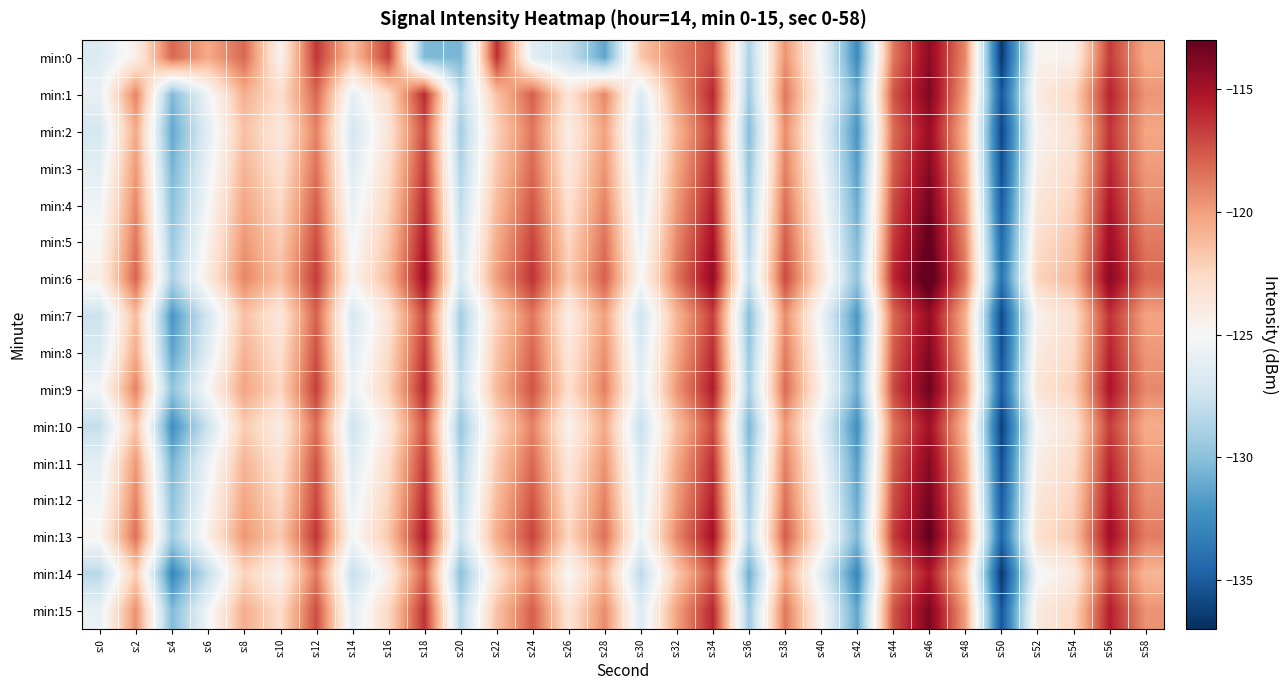

Which has a higher value, s:48 or s:6?

s:48